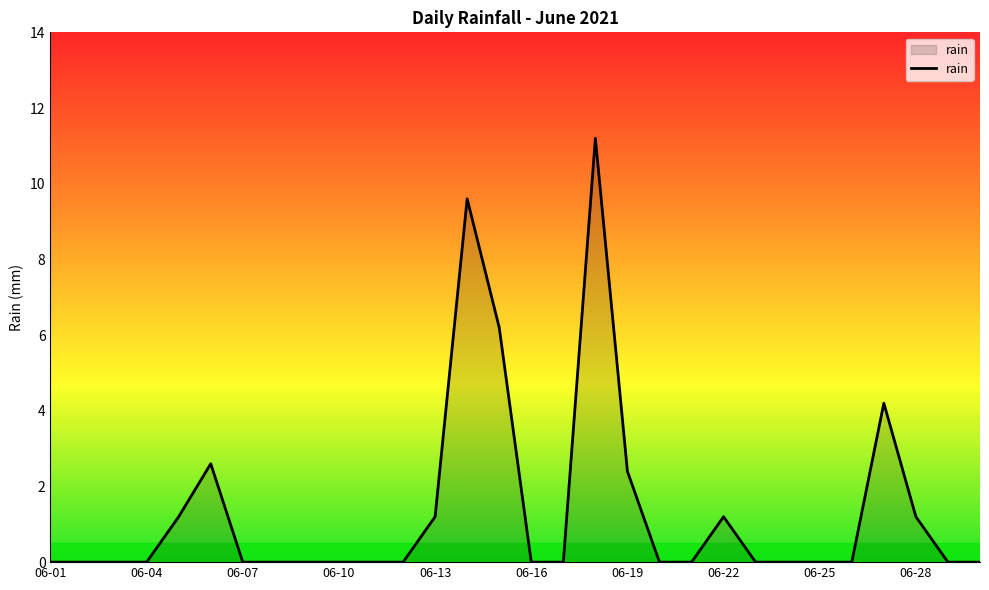

What is the difference between the maximum and minimum values?

11.2